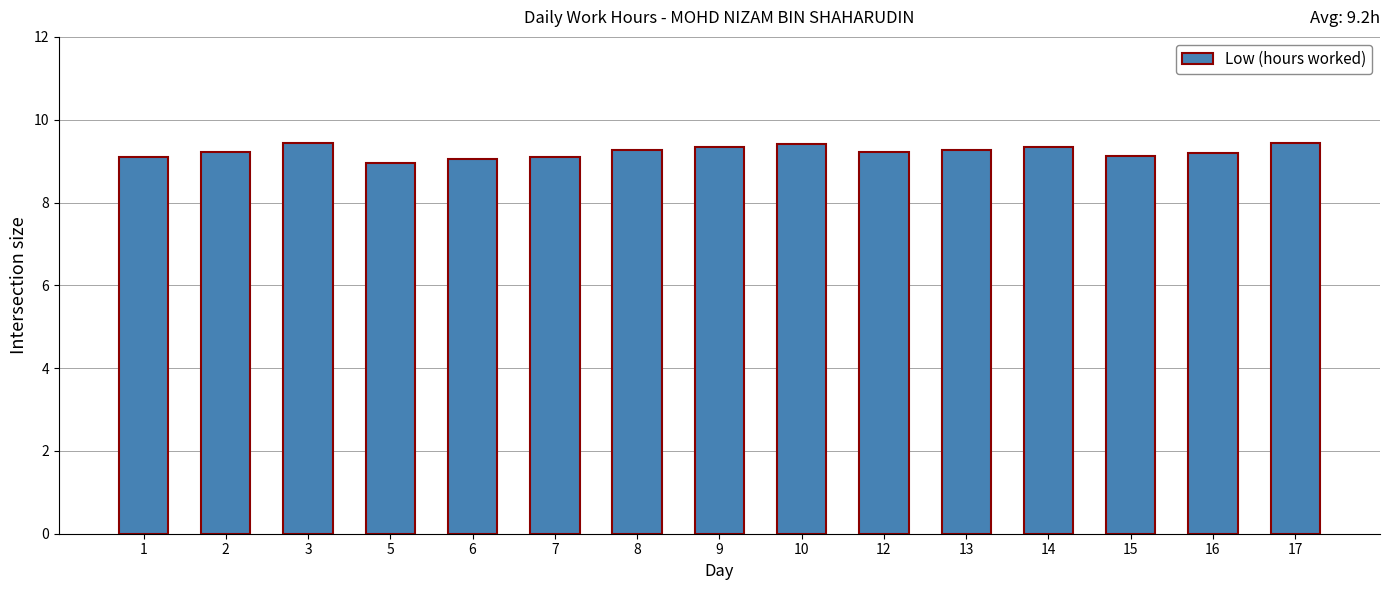

Count the number of categories in the chart.

15